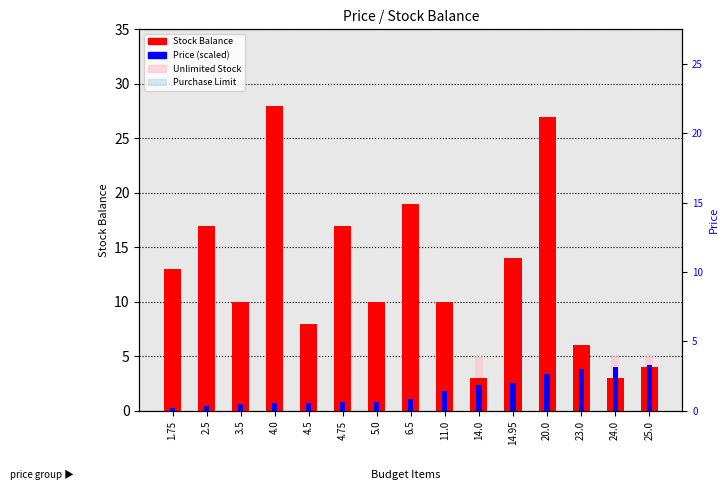

Which series has the widest spread of values?

Stock Balance